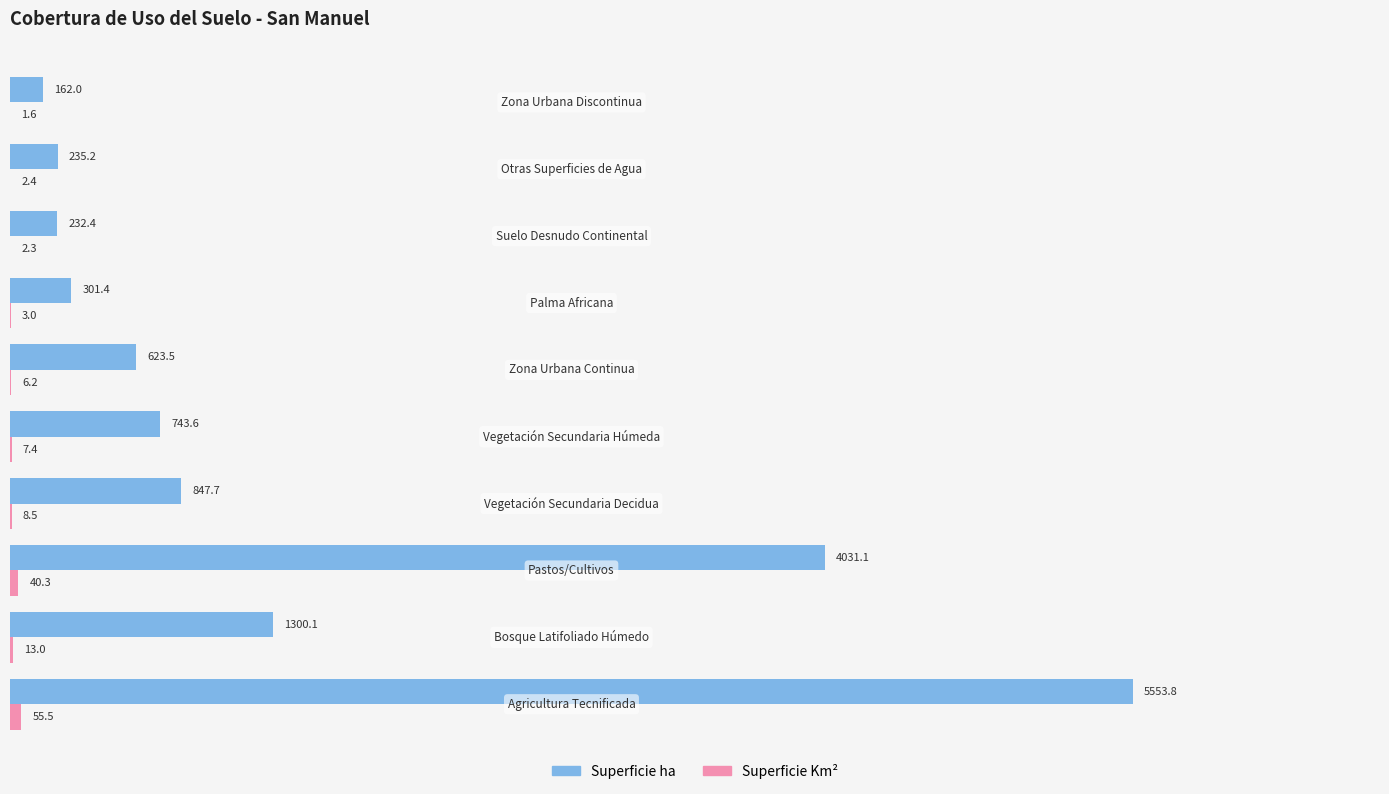

Which series has the largest total across all categories?

Superficie ha